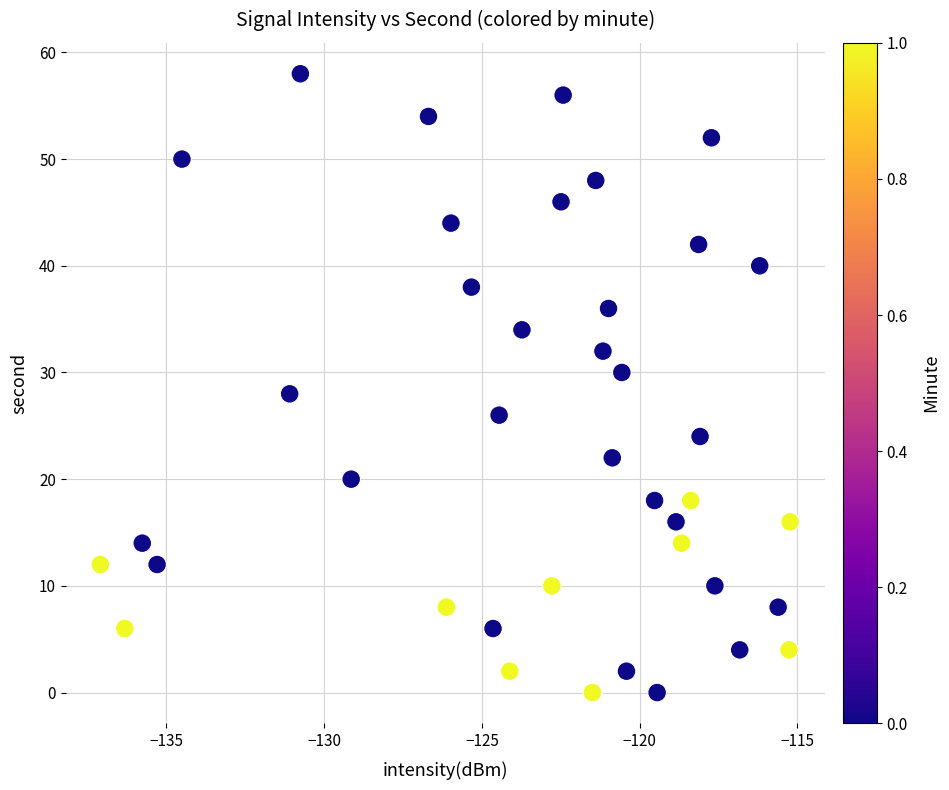

What is the range of Y values (max minus min)?

58